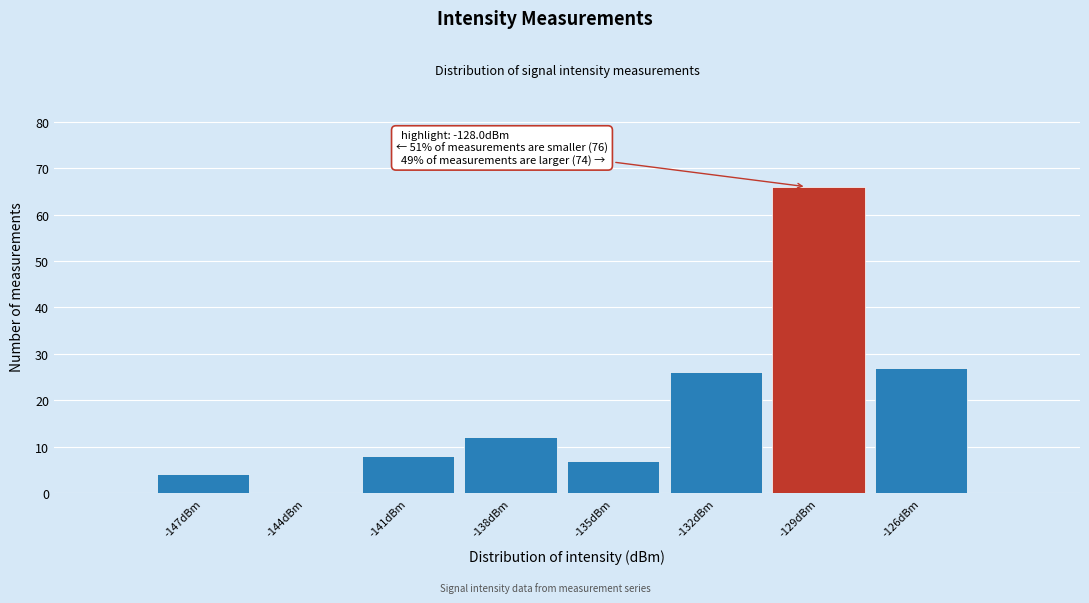

Reading left to right, list all the values displayed in this chart.

-147dBm=4	-144dBm=0	-141dBm=8	-138dBm=12	-135dBm=7	-132dBm=26	-129dBm=66	-126dBm=27